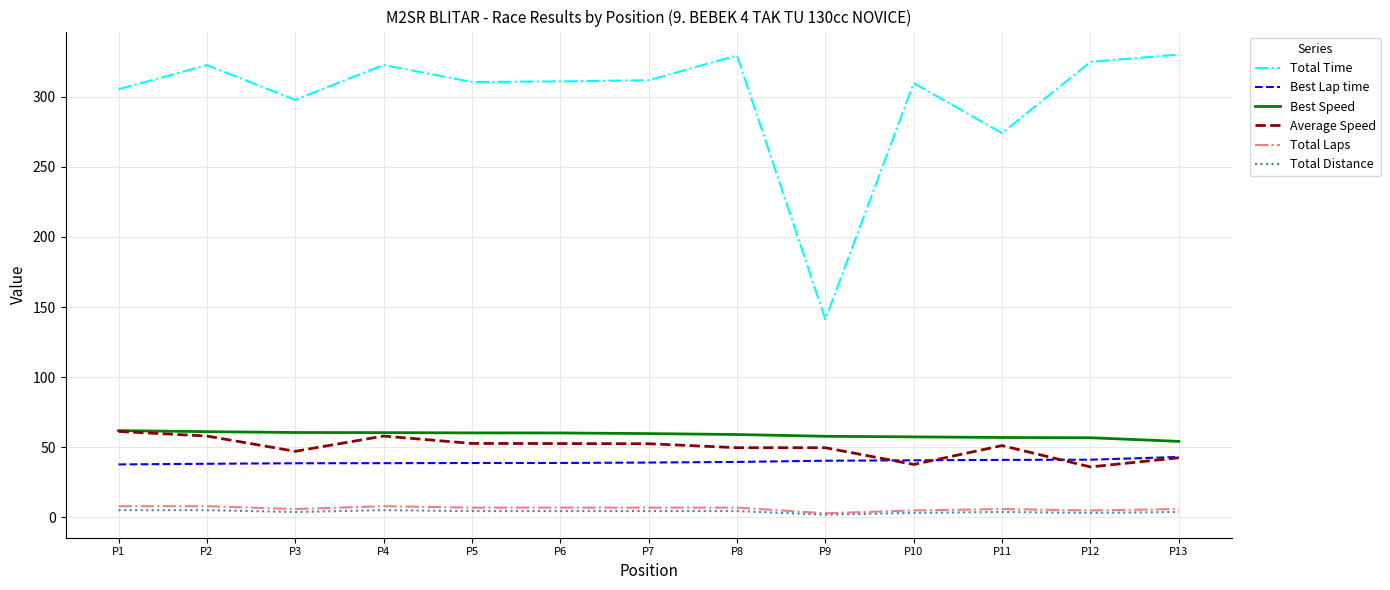

True or false: Best Lap time and Total Time cross at least once.

False